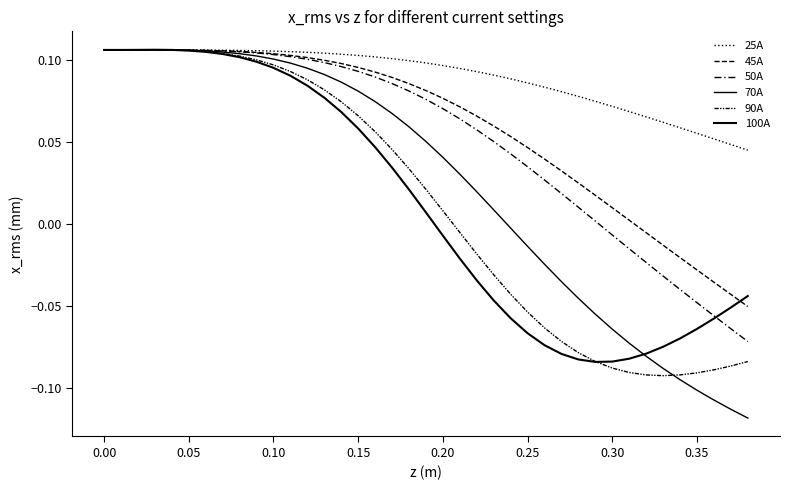

Is this an area chart (filled region under the line)?

No